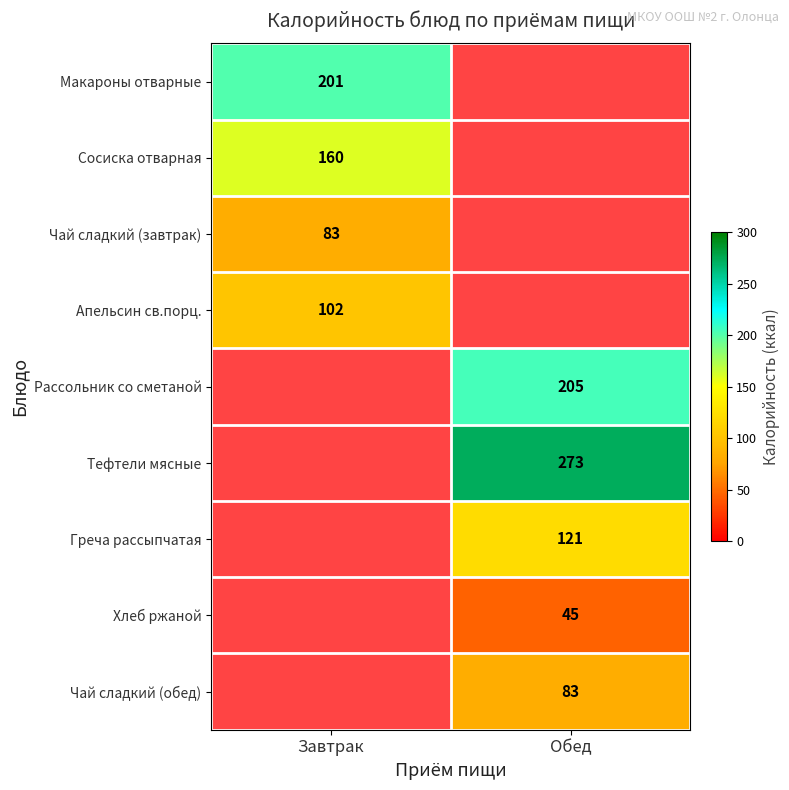

What is the greatest value displayed?

273.0